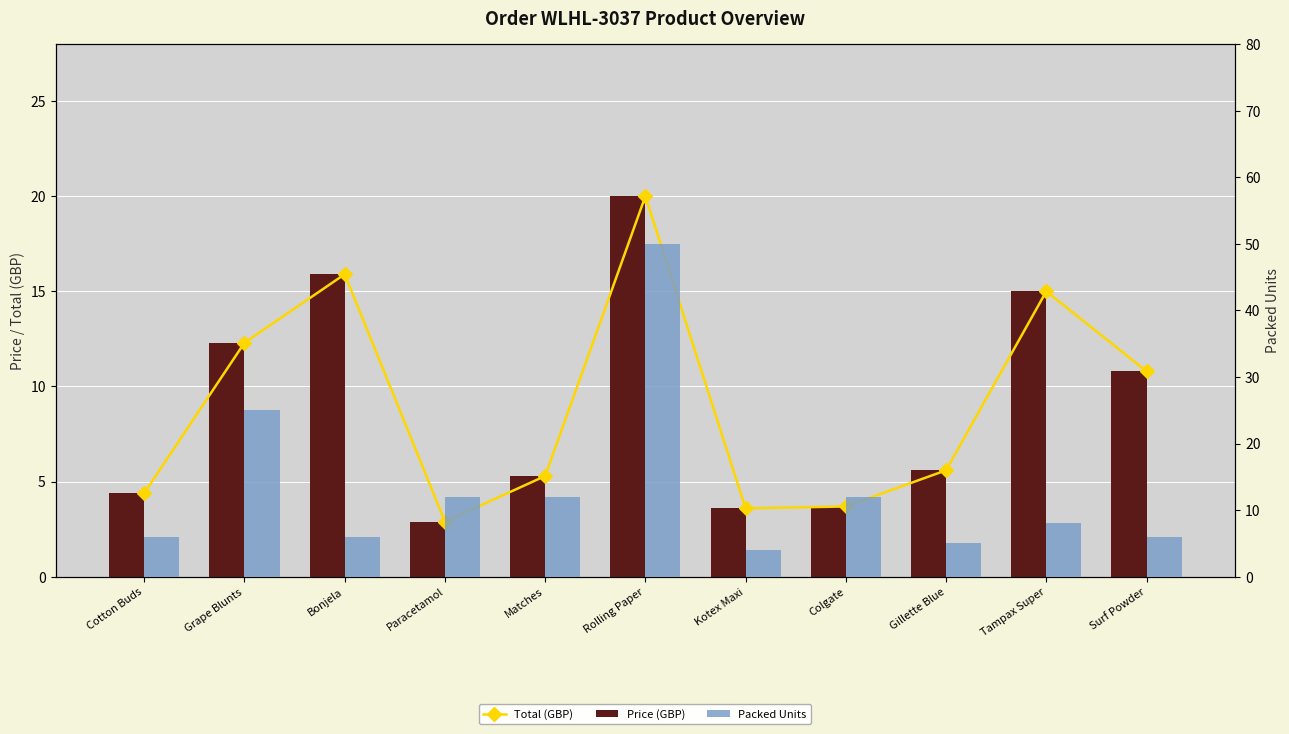

At which label is Packed Units closest to 27?

Grape Blunts